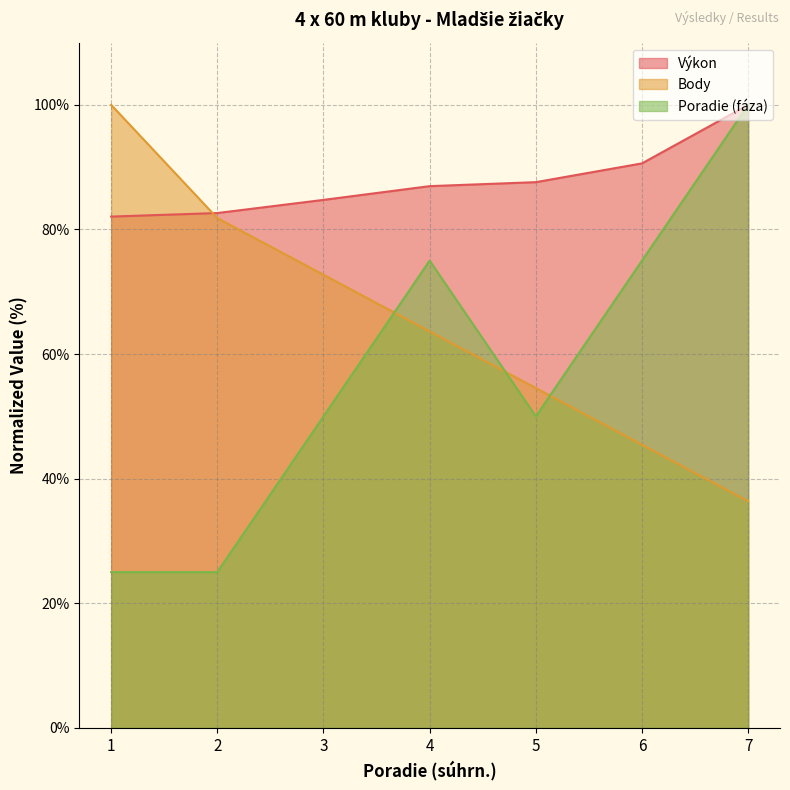

List the series in order of their peak value, lowest first.

Body, Poradie (fáza), Výkon